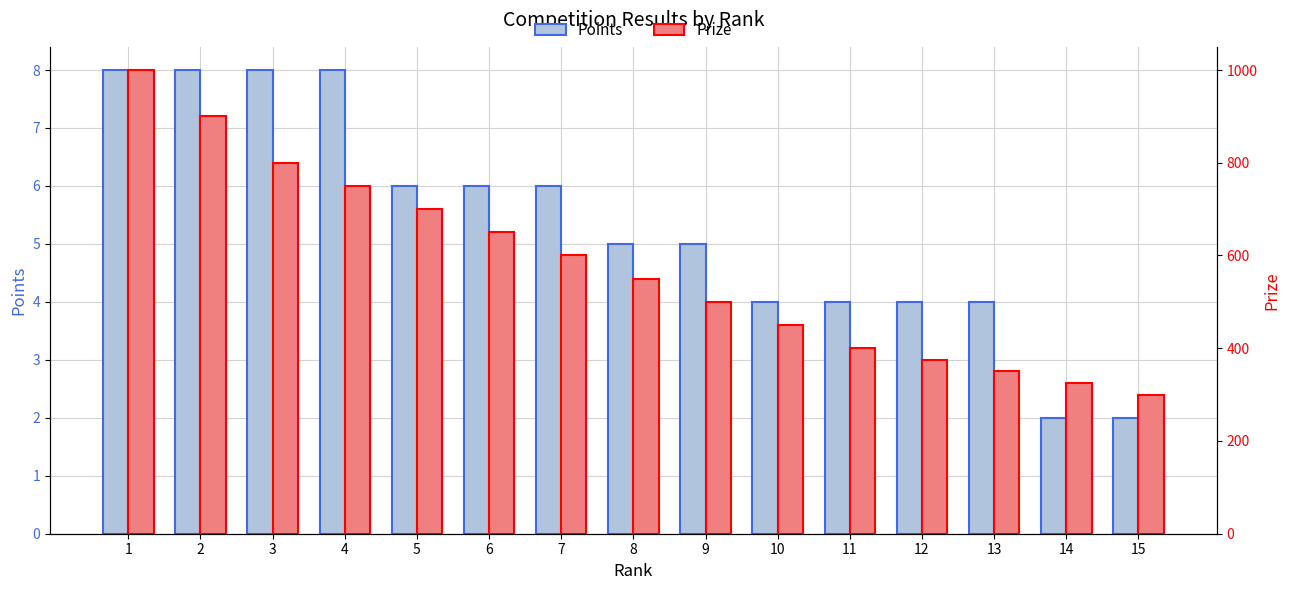

What is the difference between the second highest and minimum values in the Prize series?

600